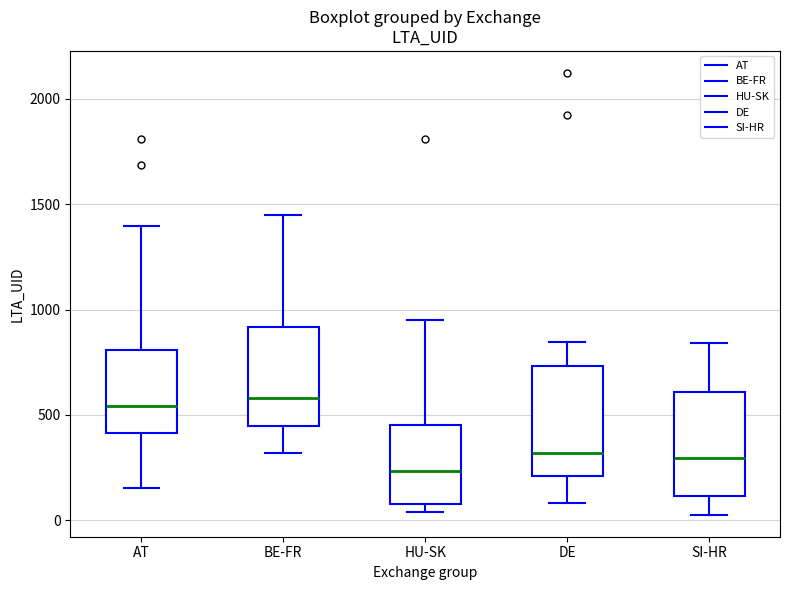

Where does the median line of the box for BE-FR sit on the y-axis? The values are not printed on the chart, so give them approximately, as read against the axis.

600